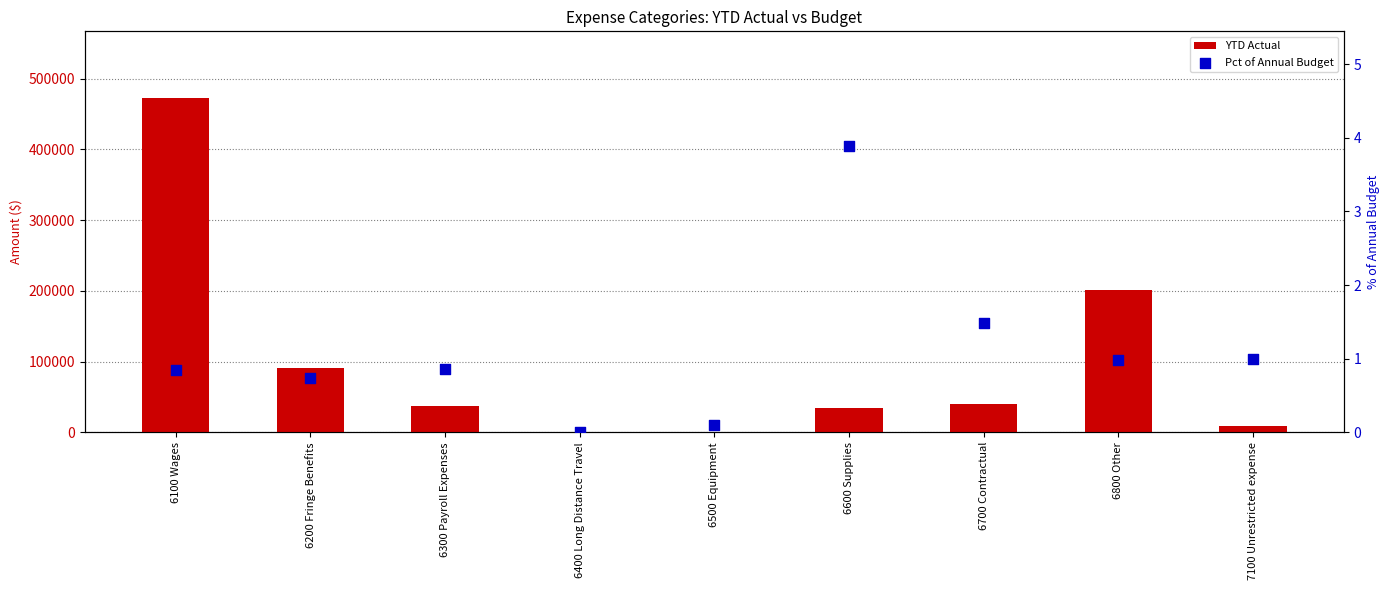

What is the total value across all series at 6800 Other?

201385.2